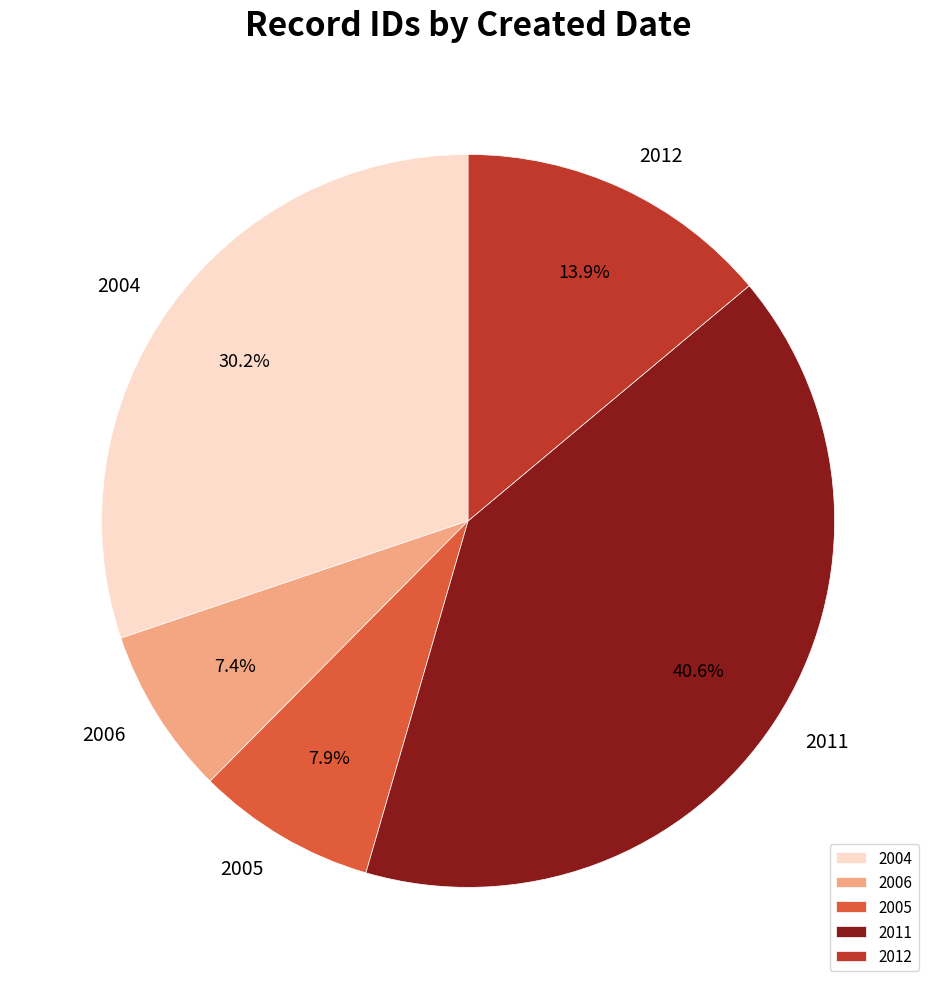

Rank the categories by value from highest to lowest.

2011, 2004, 2012, 2005, 2006